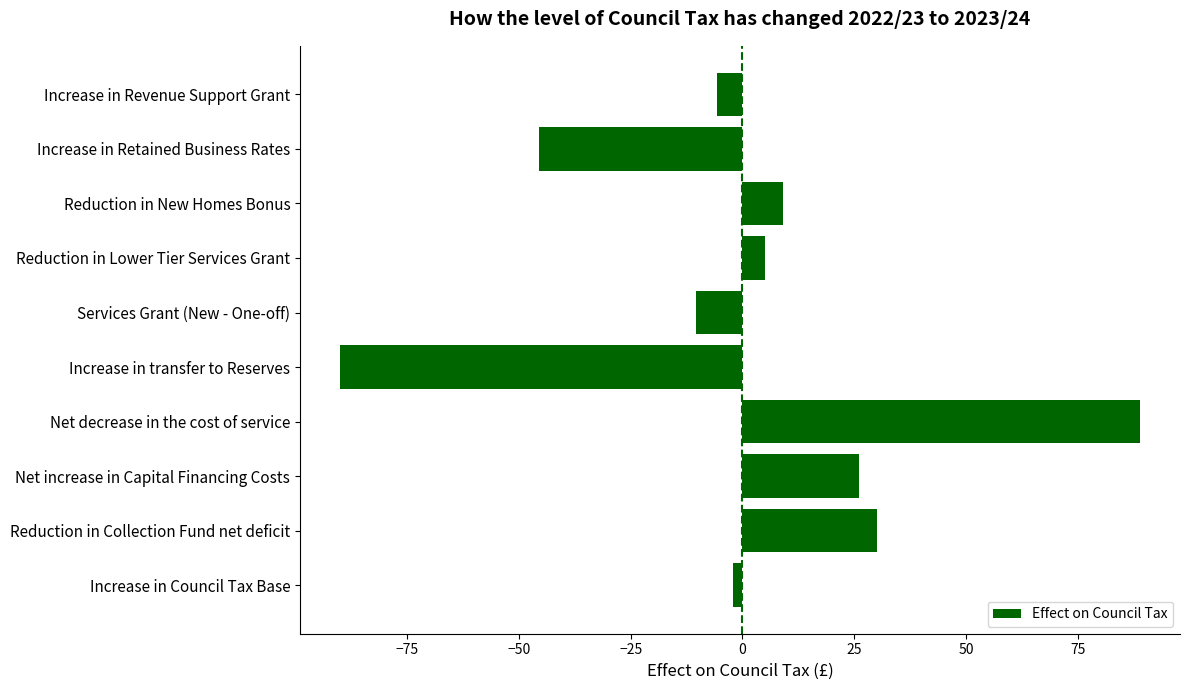

Read the value at Increase in transfer to Reserves.

-90.0